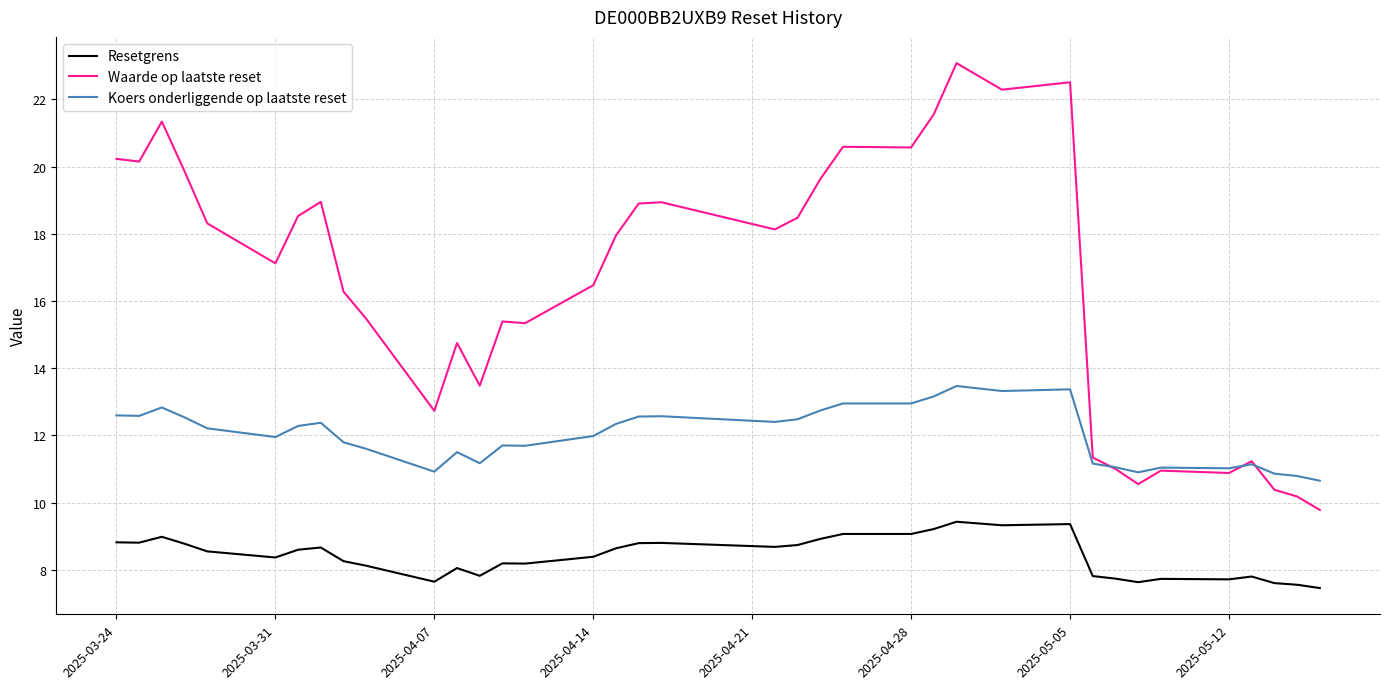

What is the highest value of the Resetgrens series?

9.4